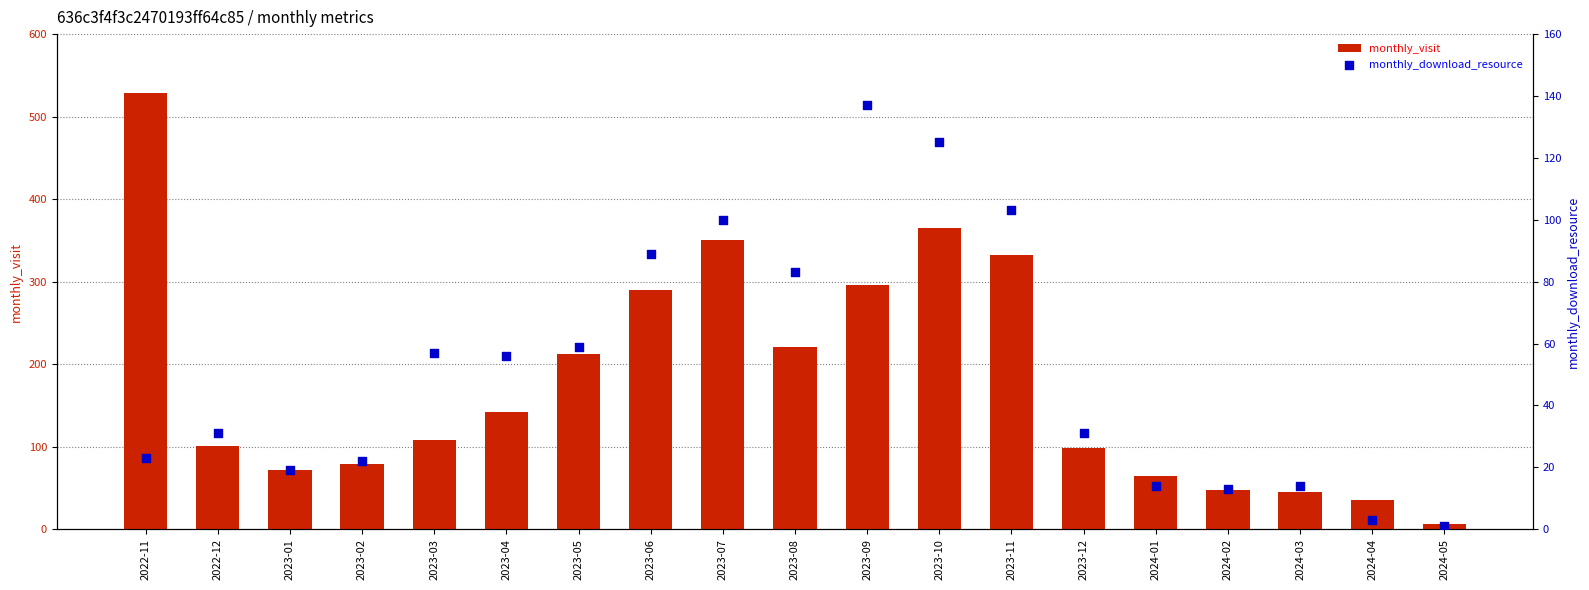

Which series contains the highest Y value?

monthly_visit